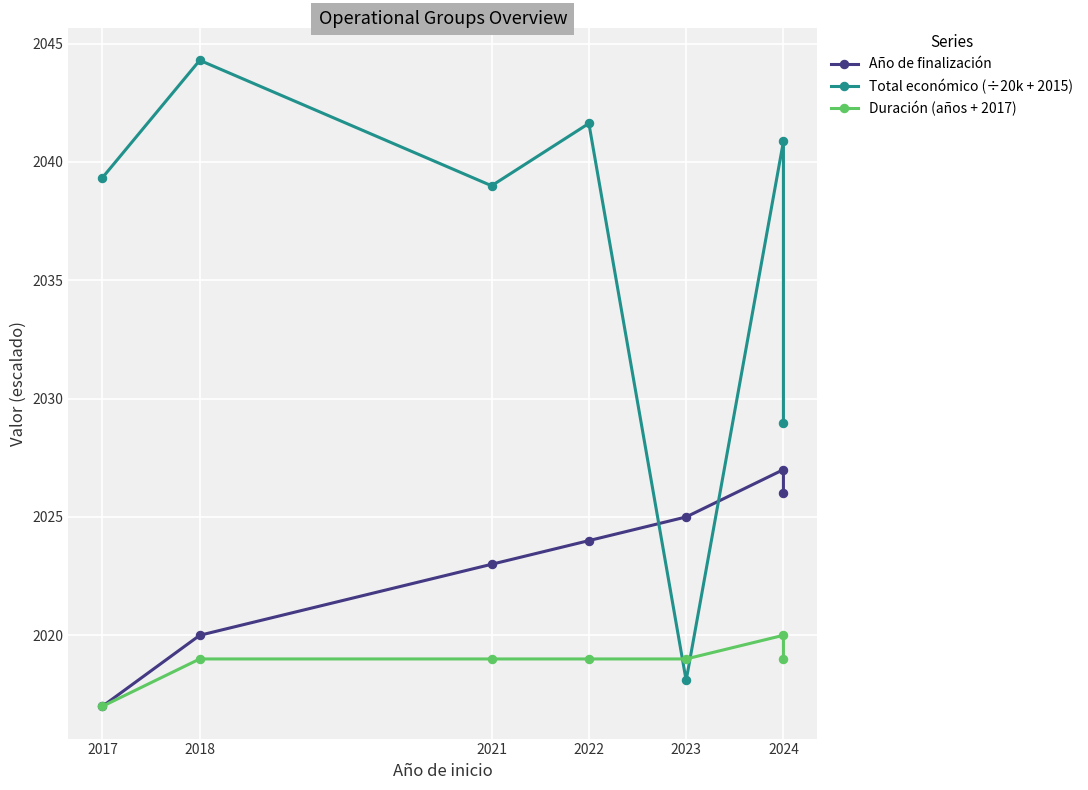

Rank the series at 2018 from highest to lowest value.

Total económico (÷20k + 2015), Año de finalización, Duración (años + 2017)